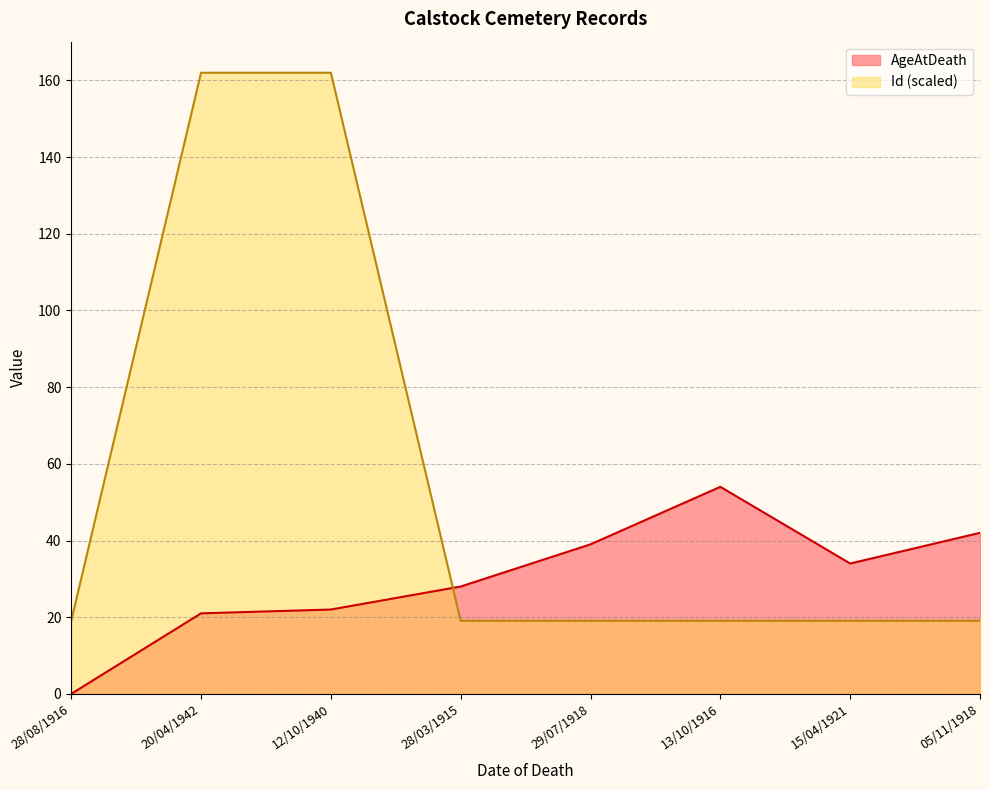

True or false: AgeAtDeath has a value of 21.0 at 20/04/1942.

True